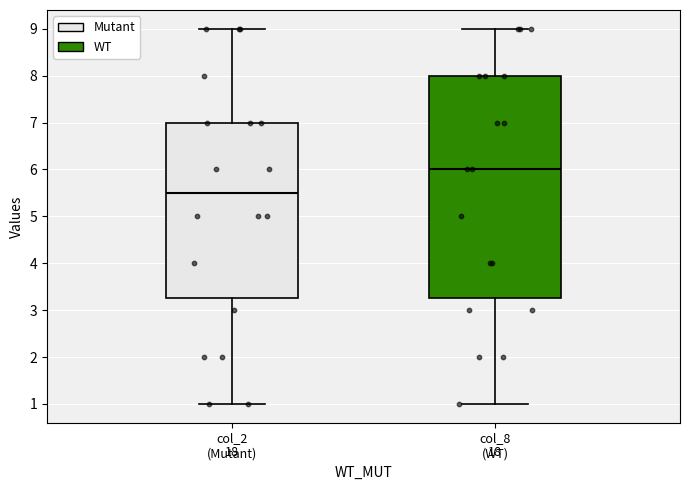

Where is the lower edge of the box for col_8 (WT) on the y-axis? The values are not printed on the chart, so give them approximately, as read against the axis.

3.3